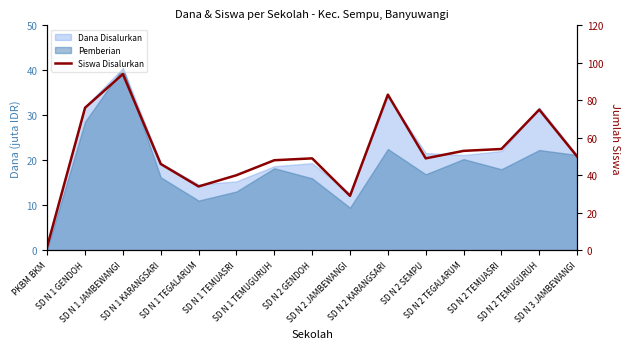

At which label does the data first exceed 49?

SD N 1 GENDOH